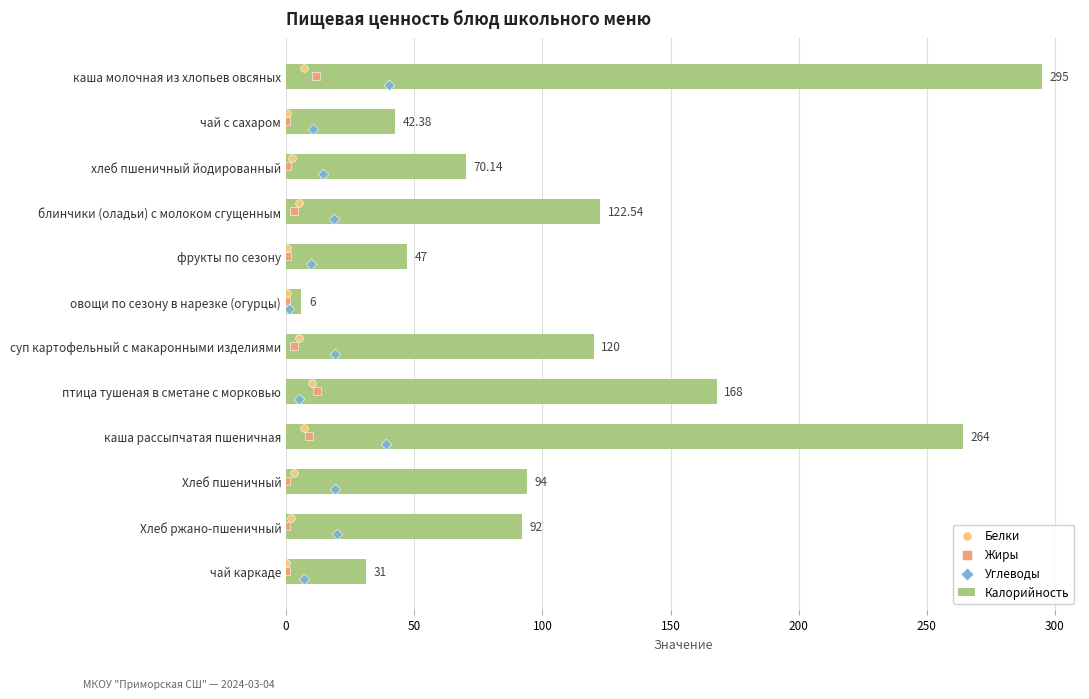

Which series contains the highest Y value?

Калорийность